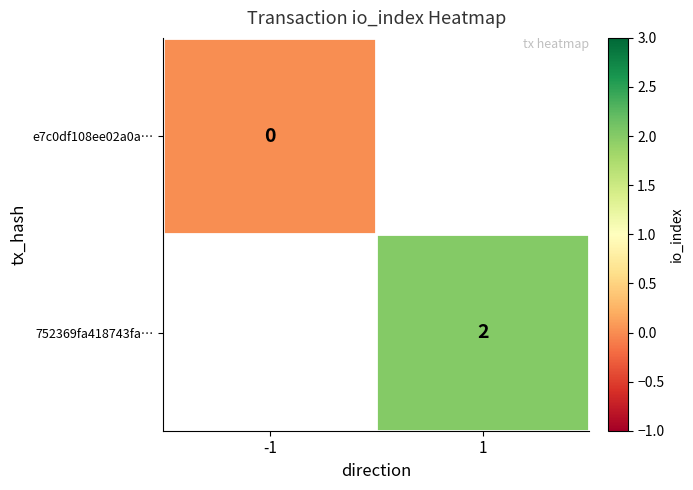

True or false: 752369fa418743fa… has a value of 2 at 1.

True